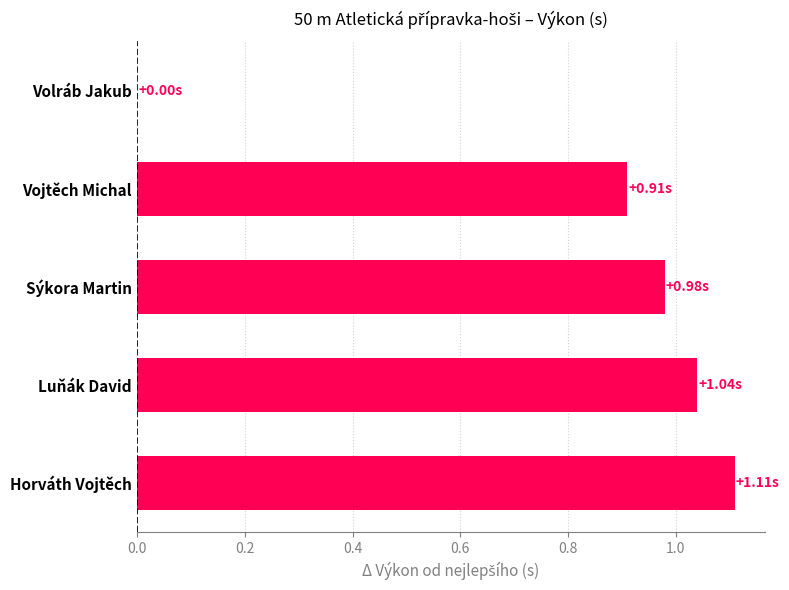

How many data points are above 0?

4